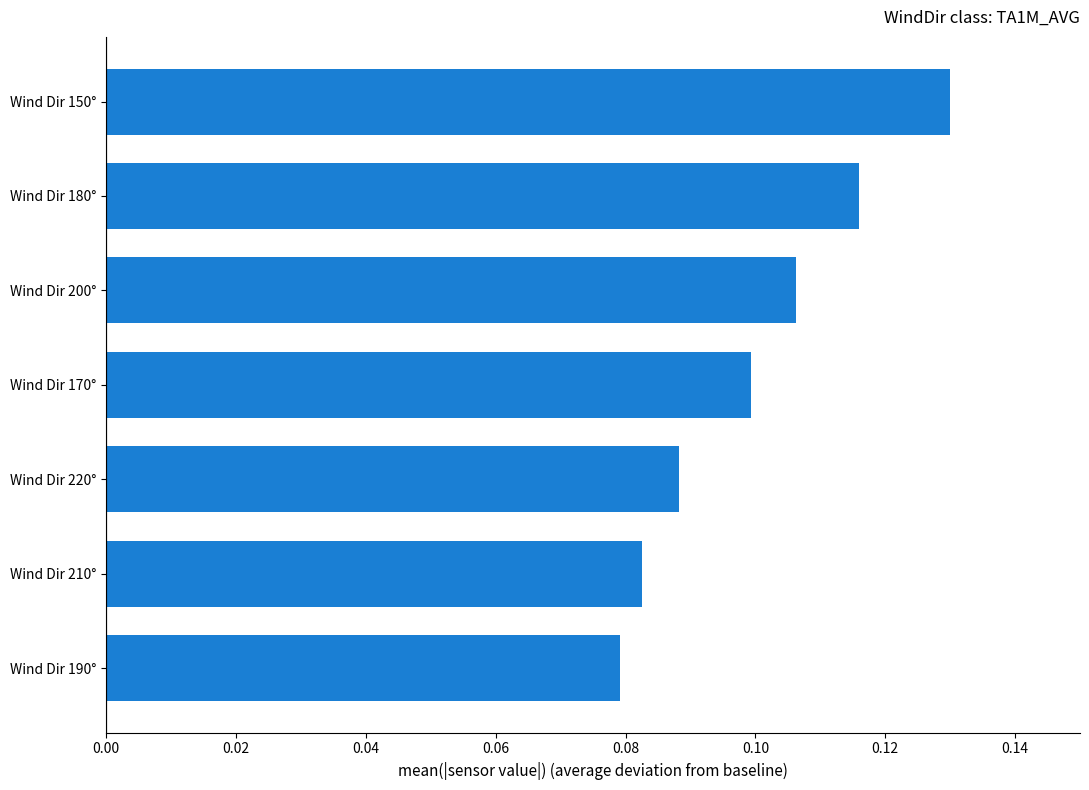

True or false: the data shows 0.1 at Wind Dir 150°.

True